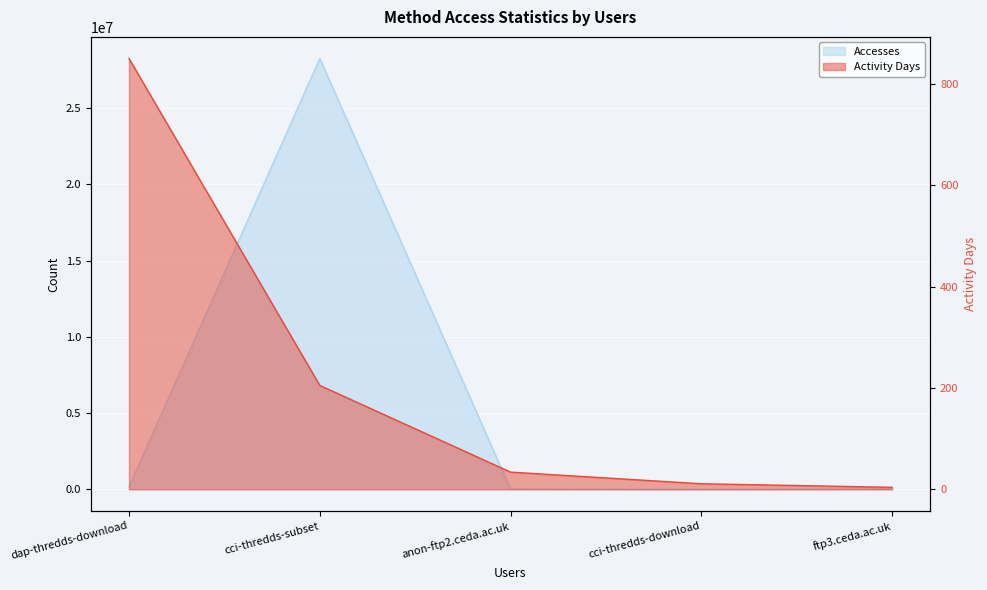

What is the difference between the maximum and second lowest values in the Activity Days series?

839